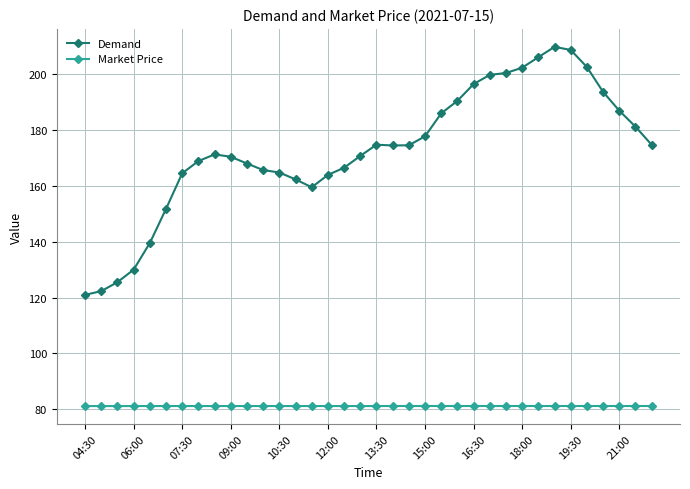

Which series has the widest spread of values?

Demand